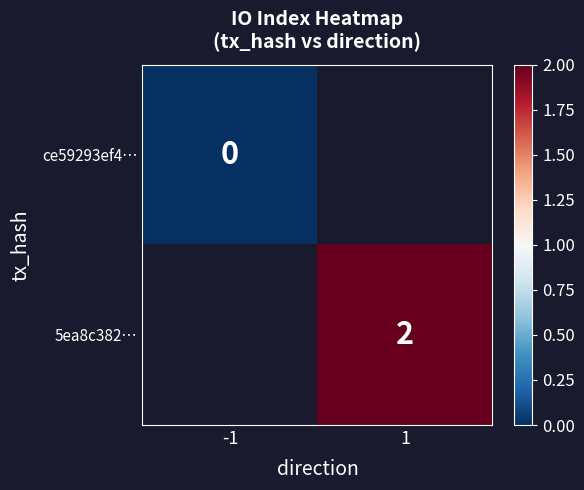

Rank the series at 1 from lowest to highest value.

ce59293ef4…, 5ea8c382…